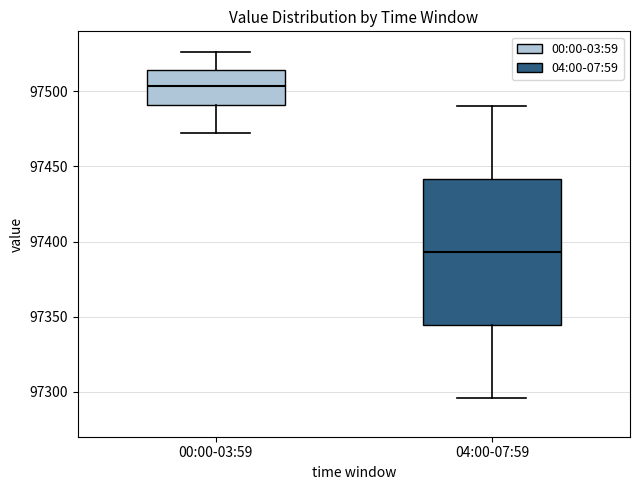

Which box has the highest median line?

00:00-03:59